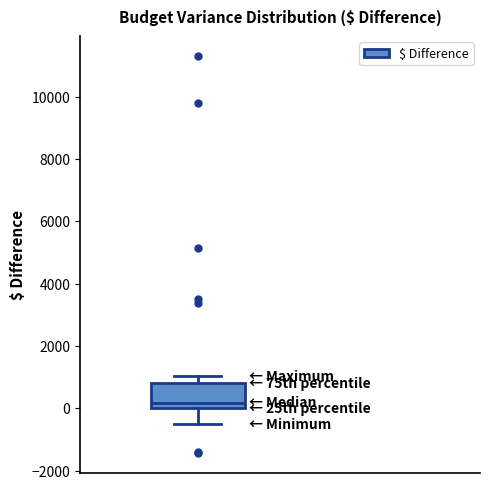

Transcribe this box plot: give where the median line is, the range the box spans, and where the two whiskers end, as read against the y-axis. The values are not printed on the chart, so give them approximately, as read against the axis.

median 200, box 0 to 800, whiskers -400 to 1000